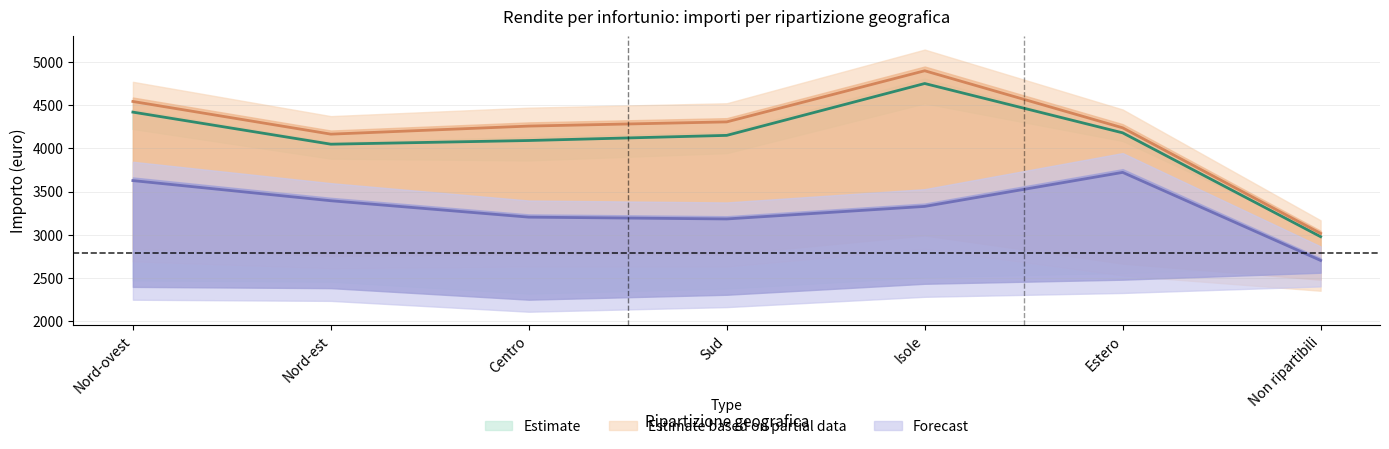

How many values in the Totale - Importo medio series are below 4149?

3